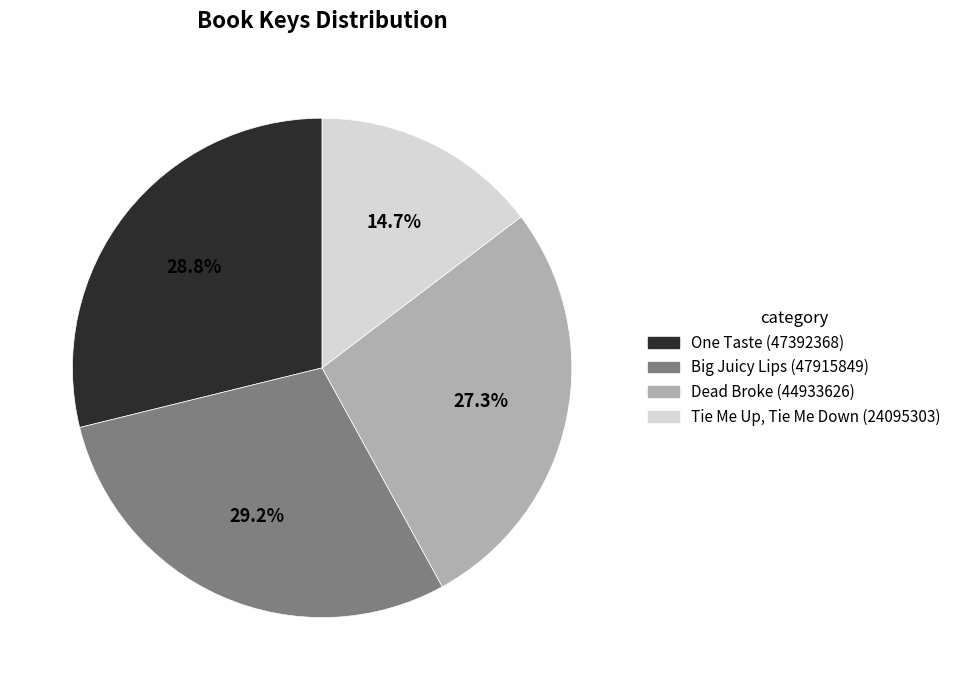

Which slice is the smallest?

Tie Me Up, Tie Me Down (24095303)